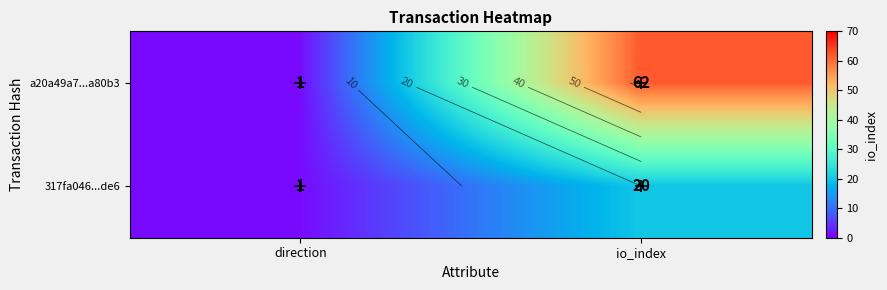

Is it true that a20a49a7...a80b3 equals 62 at io_index?

True